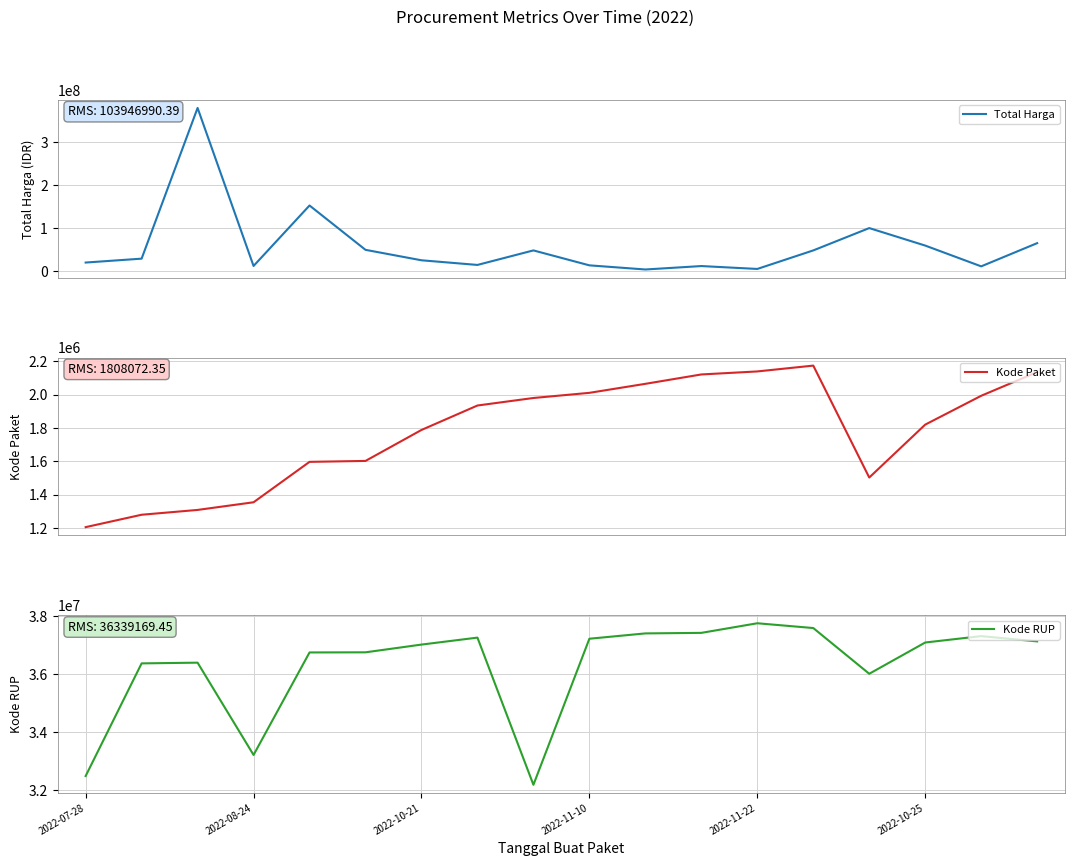

Reading right to left, list all the values displayed in this chart.

Total Harga: 65000000	11100000	59375000	100000000	48140000	5093000	11800000	3825000	13442000	48140000	14400000	25200000	49478000	152477000	12000000	379075000	29000000	19950000
Kode Paket: 2135660	1993460	1820441	1502912	2174549	2139573	2121450	2065183	2011140	1980186	1935089	1788370	1602603	1597005	1354517	1308563	1279649	1205257
Kode RUP: 37129591	37311798	37091671	36013792	37590366	37755421	37424061	37405582	37222011	32185622	37260462	37020188	36753382	36748908	33214581	36396663	36371967	32487834